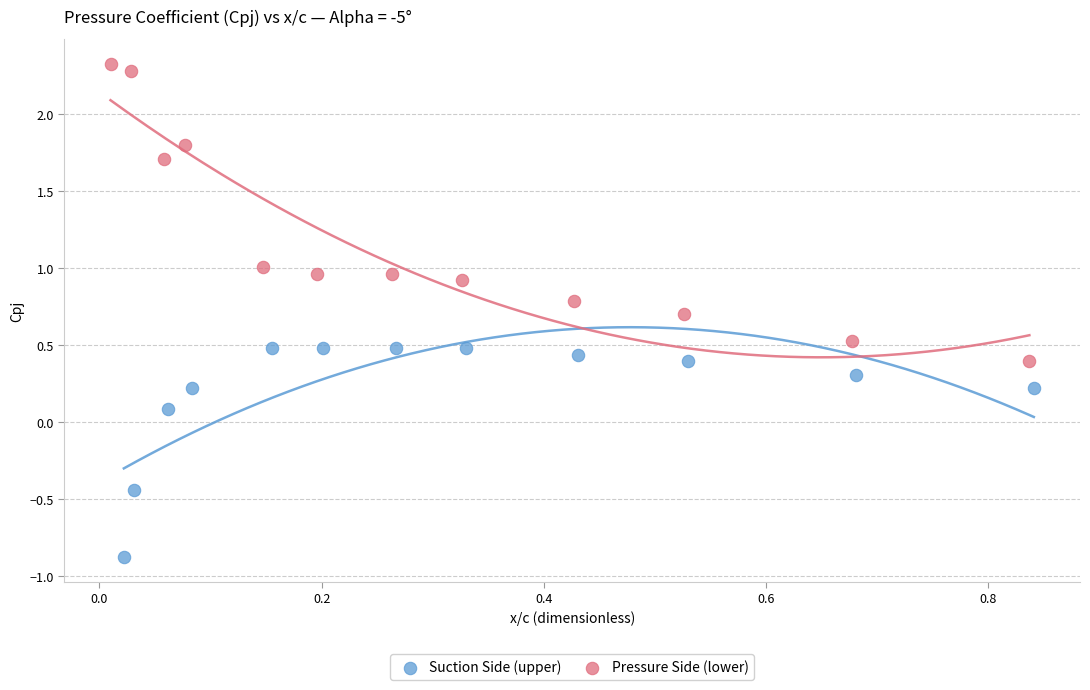

Which series reaches the maximum Y coordinate?

Pressure Side (lower)